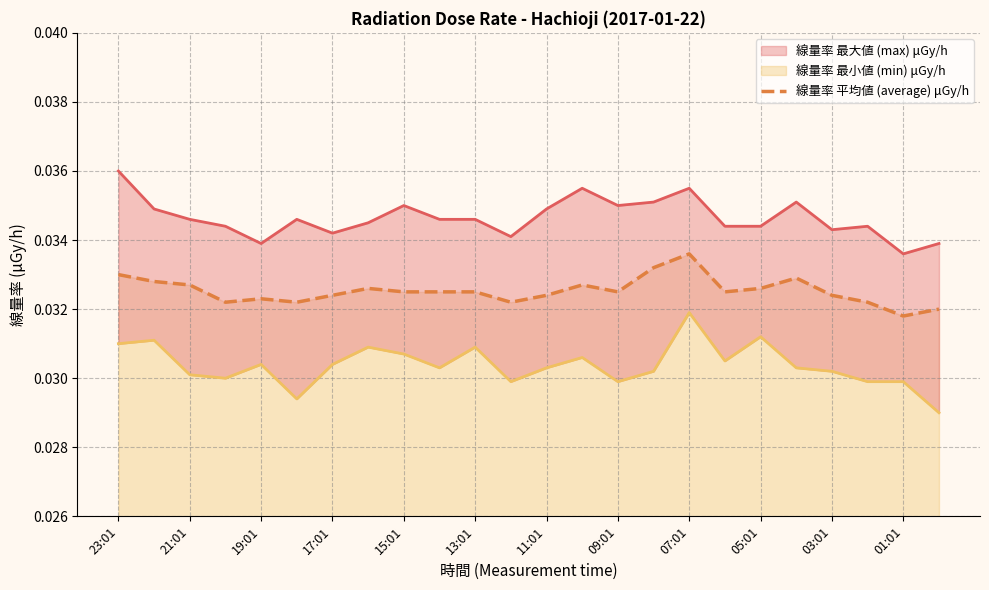

True or false: 線量率 平均値 (average) μGy/h and 線量率 最大値 (max) μGy/h intersect in this chart.

False